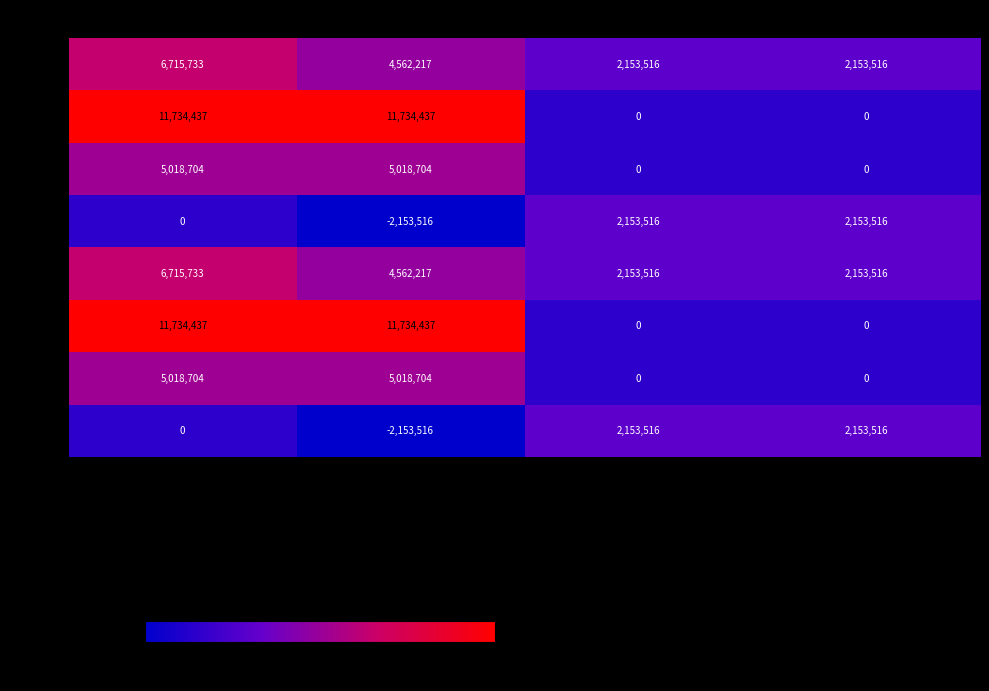

What is the total value across all series at Усього?

46937748